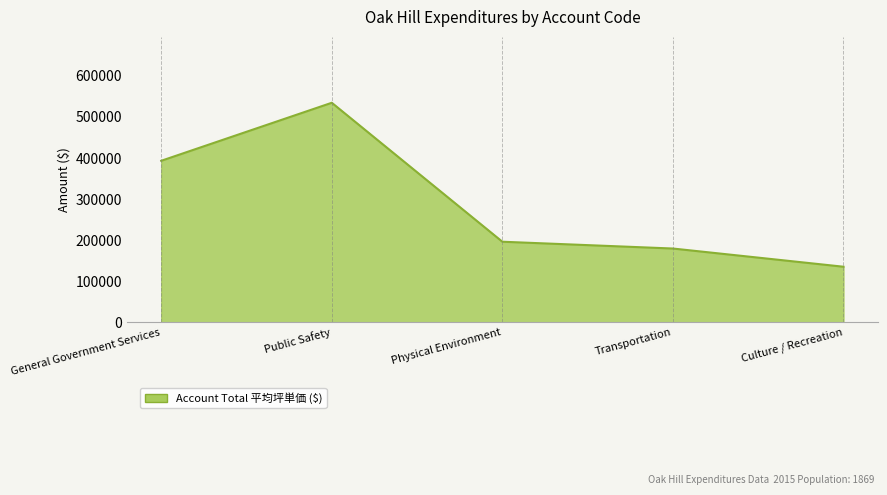

List the labels in order of value, smallest first.

Culture / Recreation, Transportation, Physical Environment, General Government Services, Public Safety